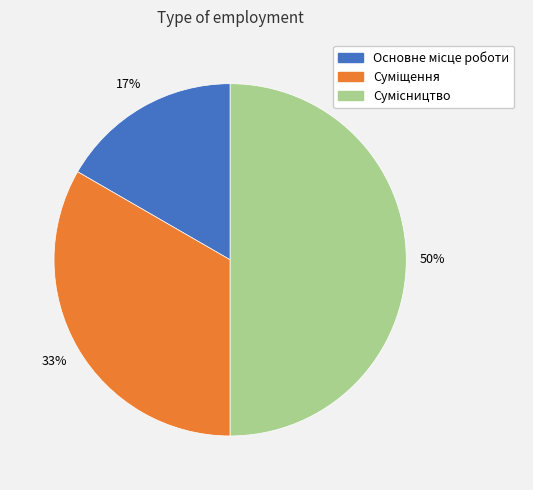

To the nearest percent, what is the average slice percentage?

33%